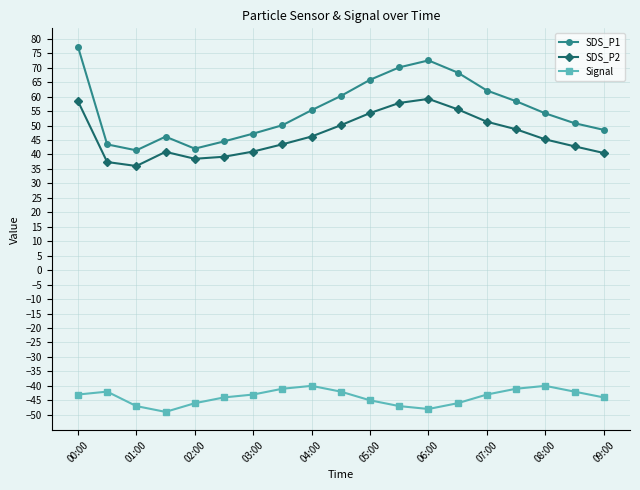

What is the minimum value for SDS_P2?

36.0